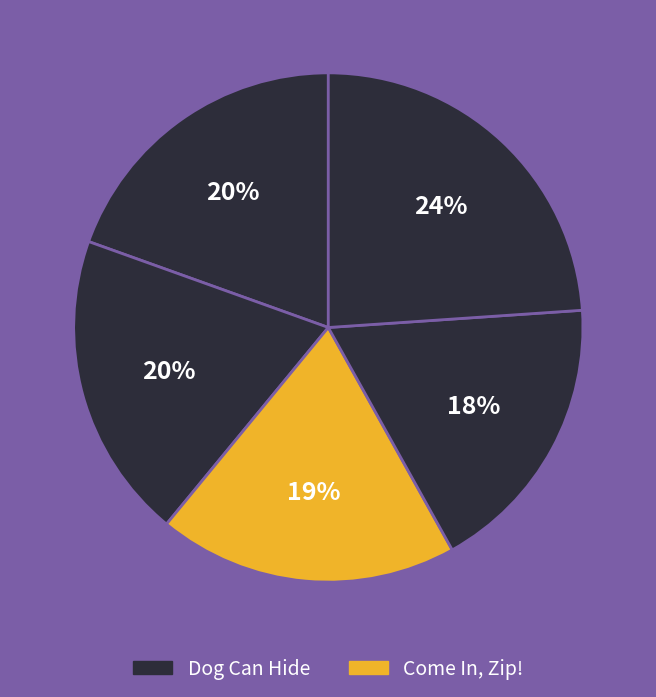

Does any single category account for the majority?

No